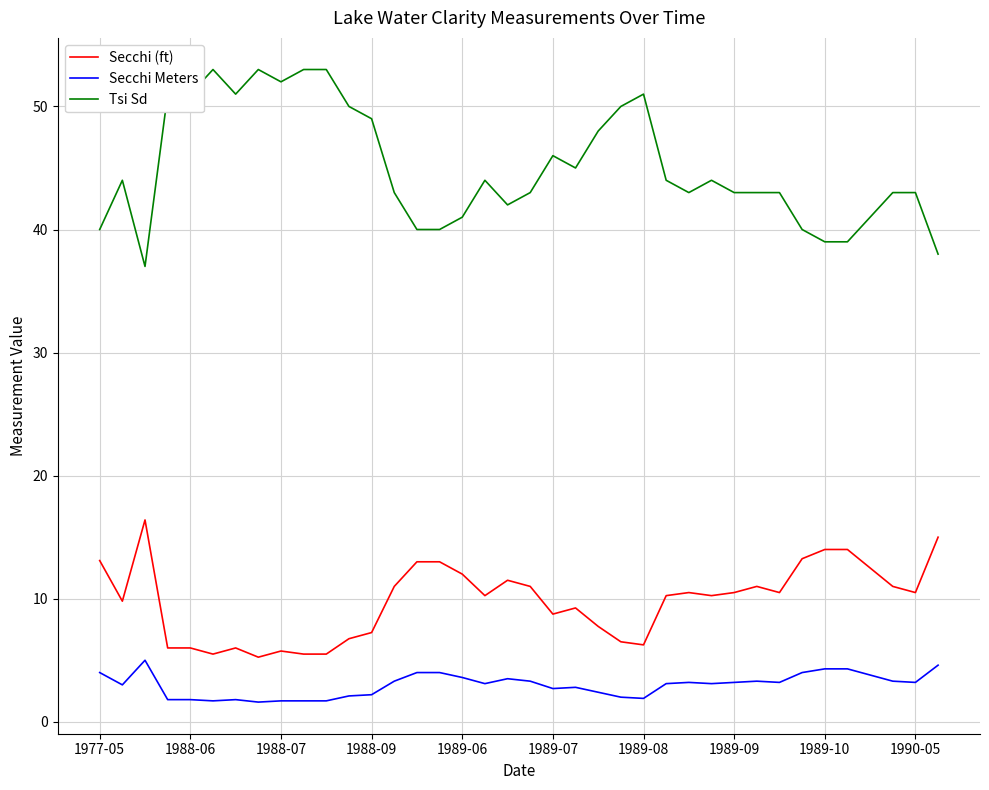

Does the chart display data point markers on the line(s)?

No